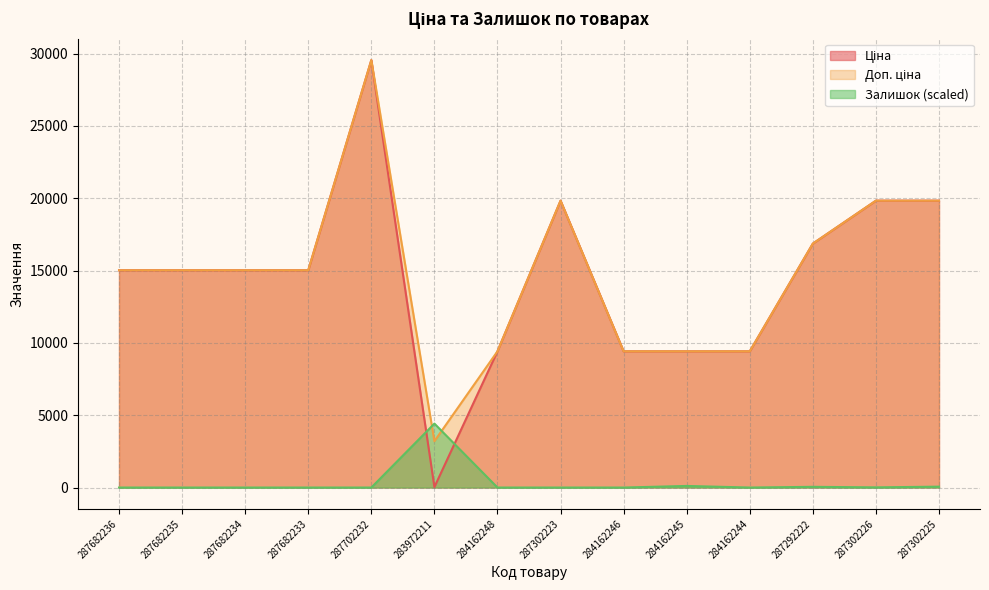

What is the total value across all series at 287302225?

39723.5